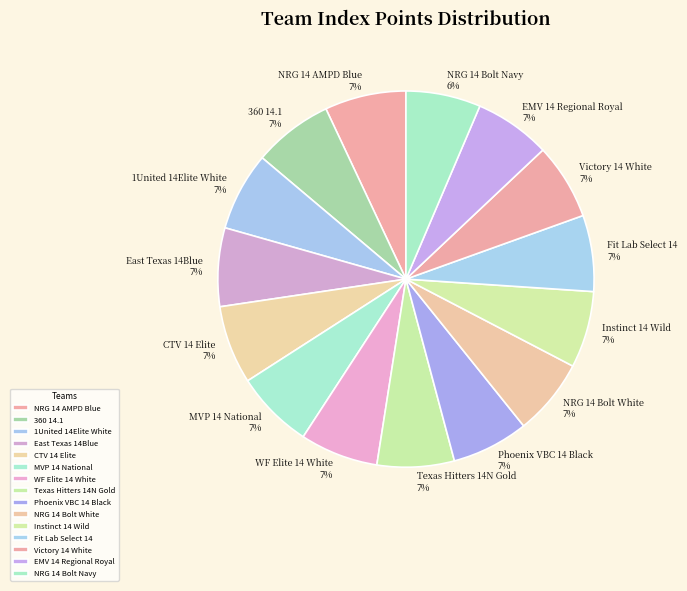

Is the sum of East Texas 14Blue and NRG 14 AMPD Blue greater than half?

No